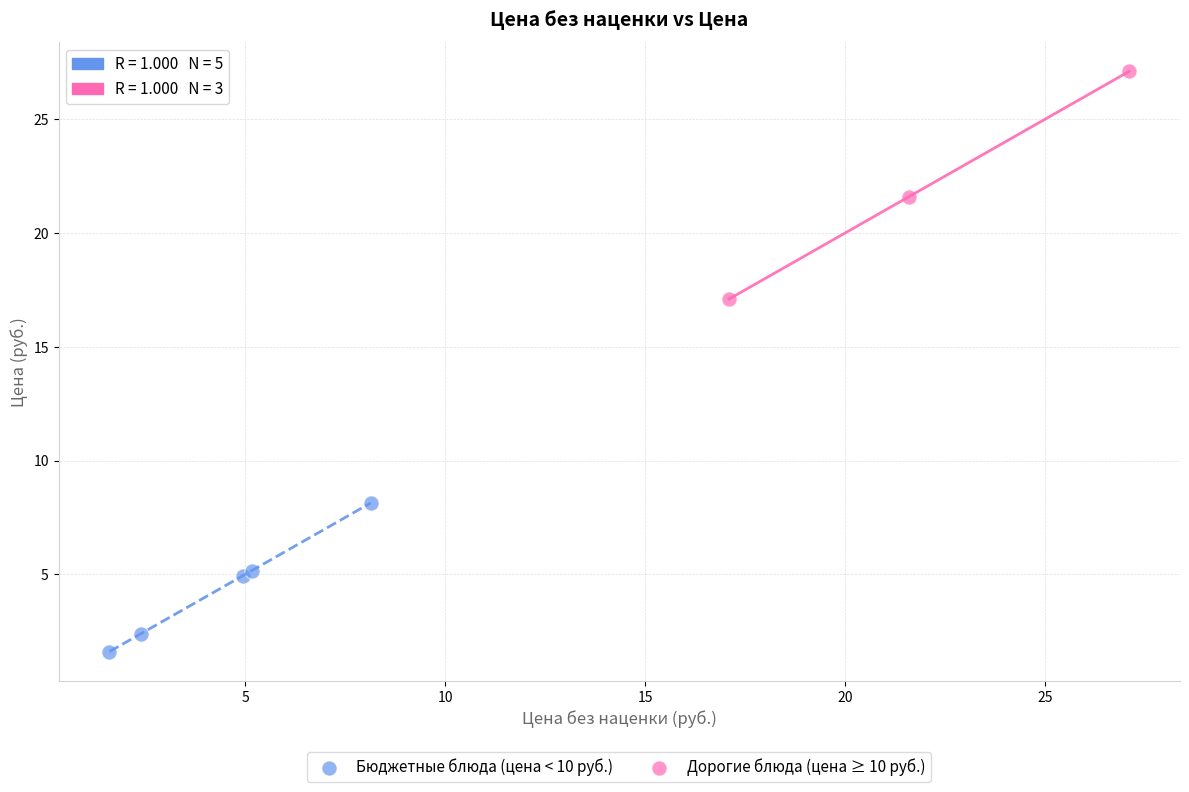

Which series contains the highest Y value?

Дорогие блюда (цена ≥ 10 руб.)